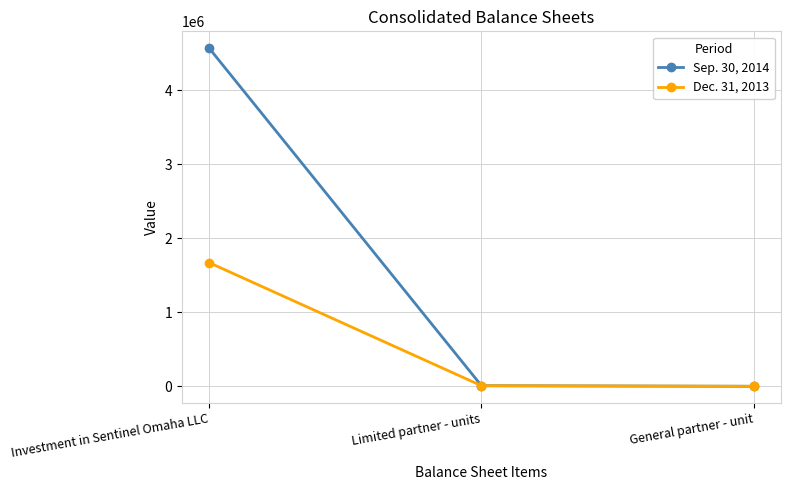

At which category is the sum across all series the highest?

Investment in Sentinel Omaha LLC